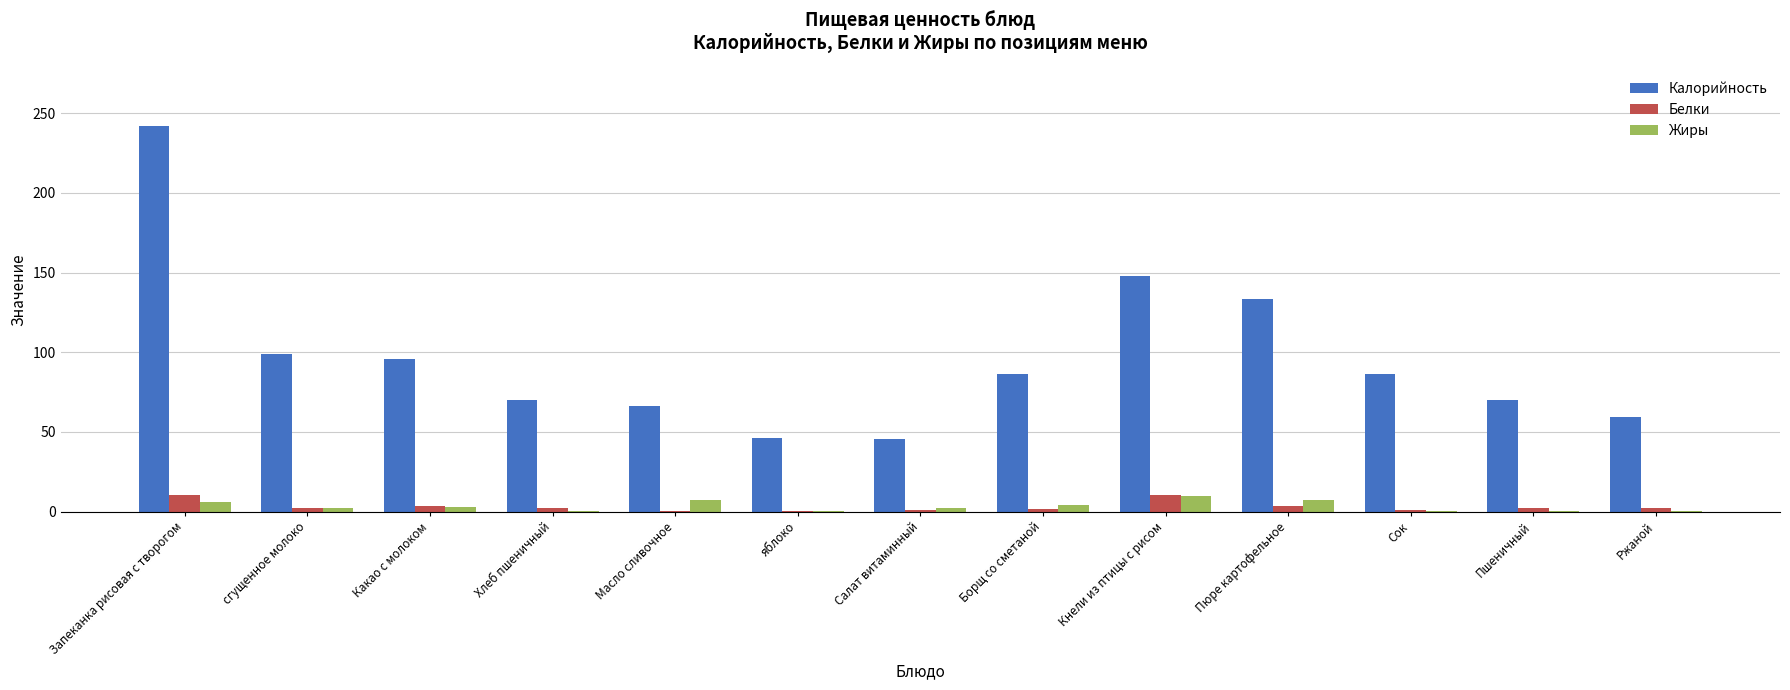

True or false: Калорийность has a value of 99.0 at сгущенное молоко.

True